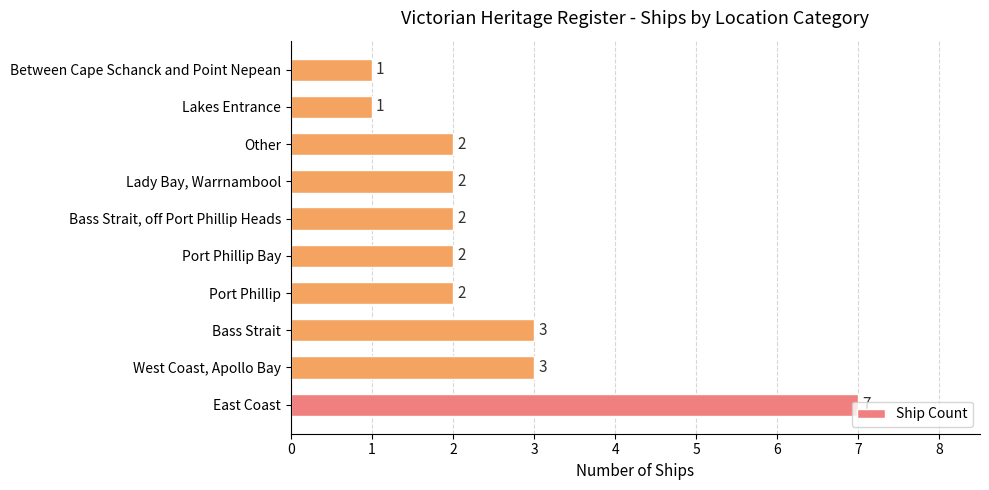

Between Bass Strait and Lakes Entrance, which is larger?

Bass Strait